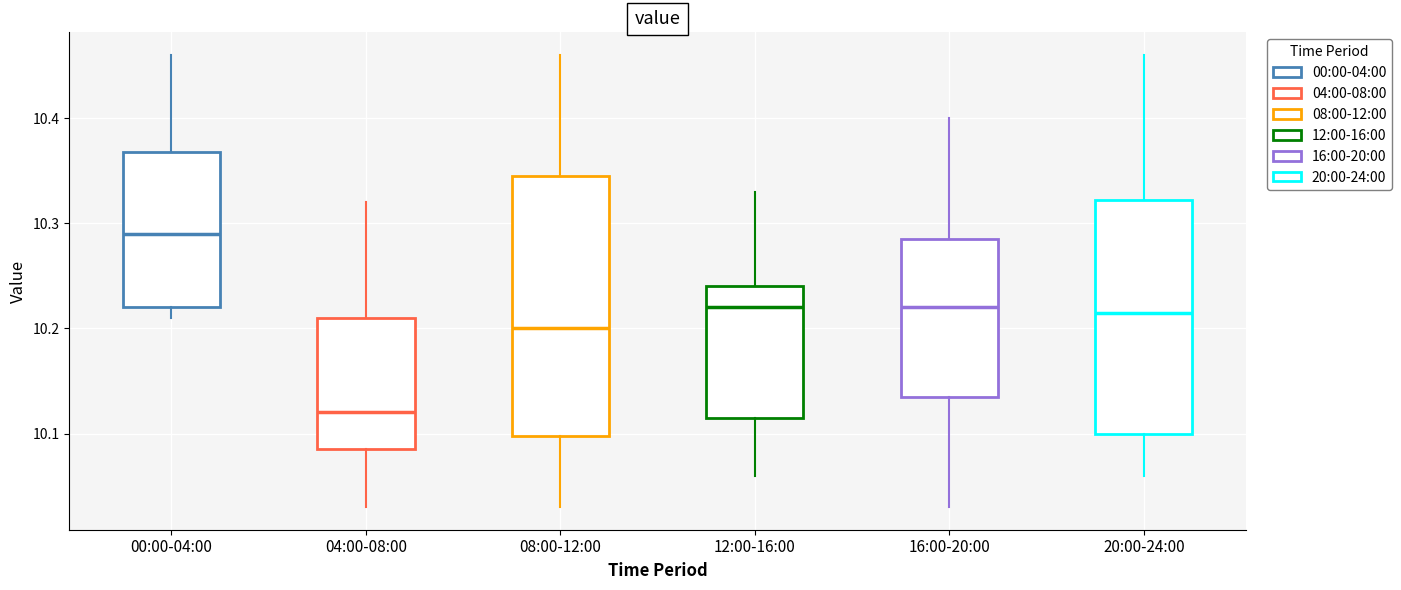

Where does the upper whisker of the box for 08:00-12:00 end on the y-axis? The values are not printed on the chart, so give them approximately, as read against the axis.

10.46